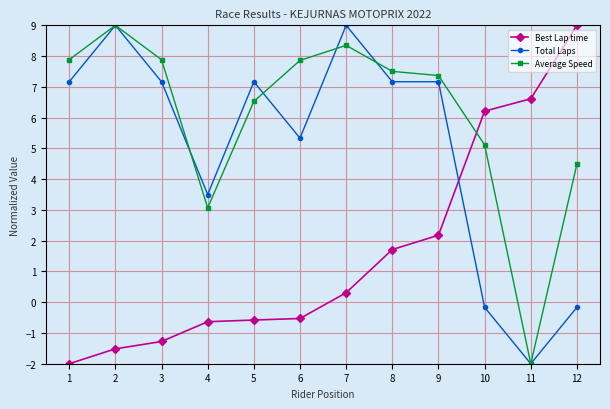

What is the sum of all Total Laps values?

60.3